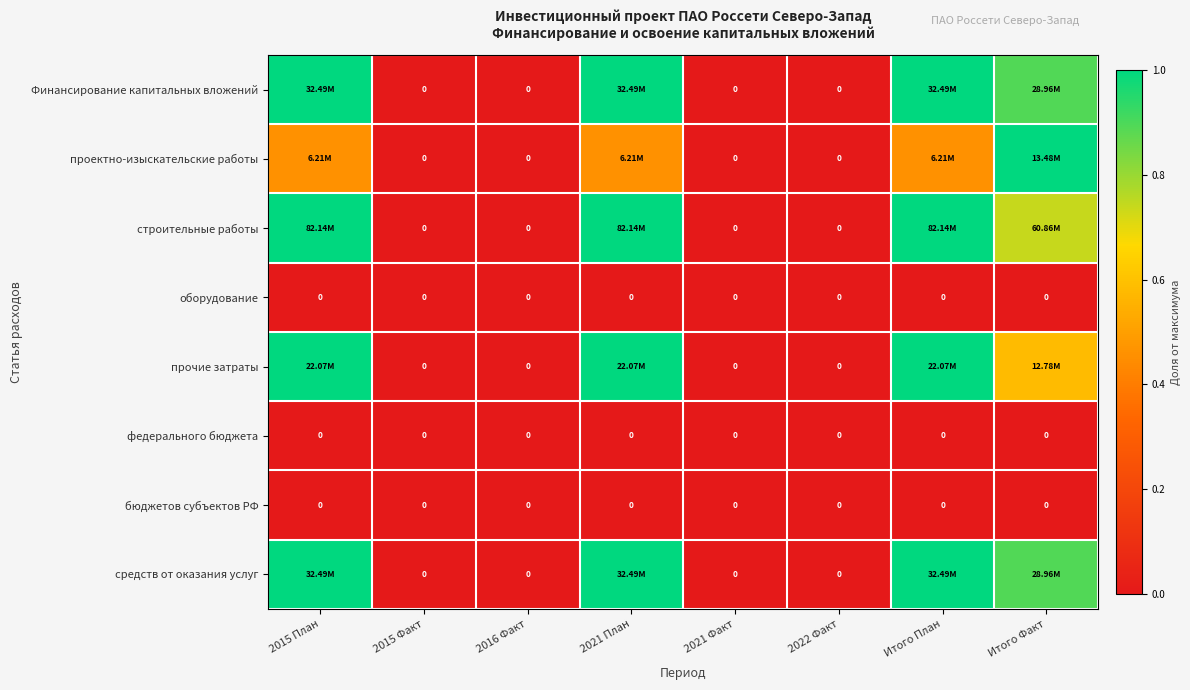

At 2015 Факт, list the series in order from largest to smallest.

Финансирование капитальных вложений, проектно-изыскательские работы, строительные работы, оборудование, прочие затраты, федерального бюджета, бюджетов субъектов РФ, средств от оказания услуг